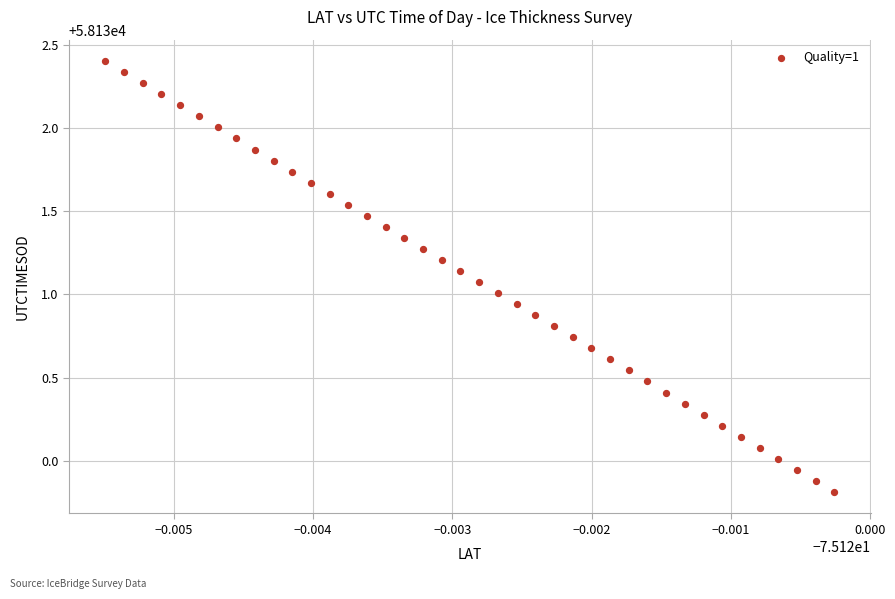

What is the range of Y values (max minus min)?

2.6